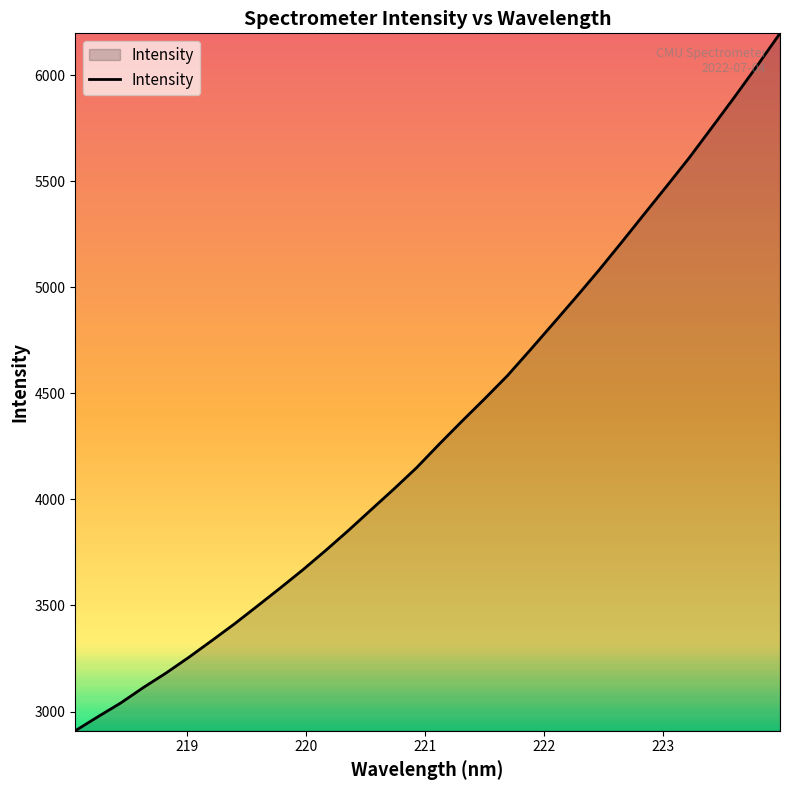

What is the difference between the maximum and minimum values?

3287.3